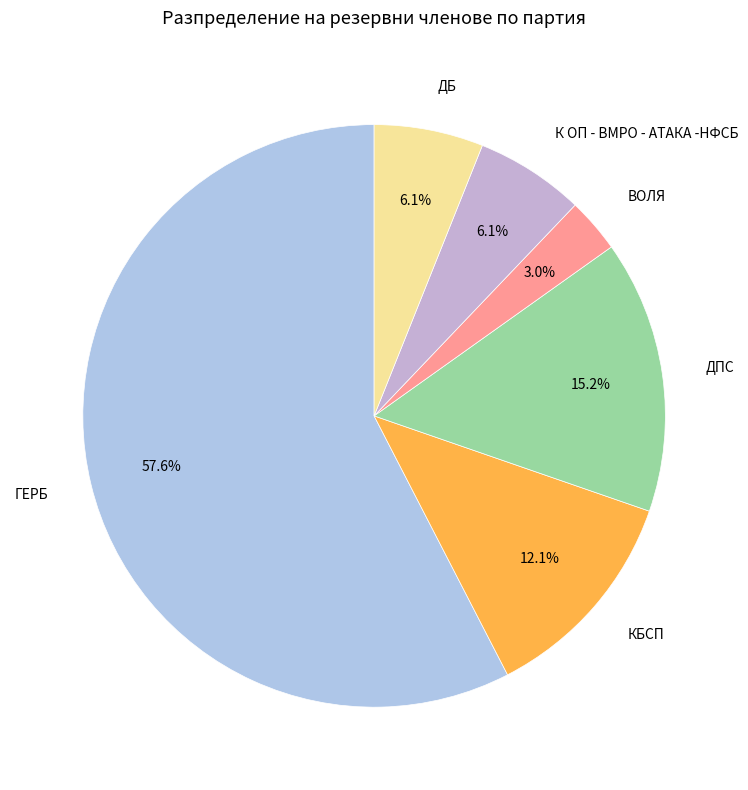

Combined, do ВОЛЯ and ДБ account for over 50%?

No